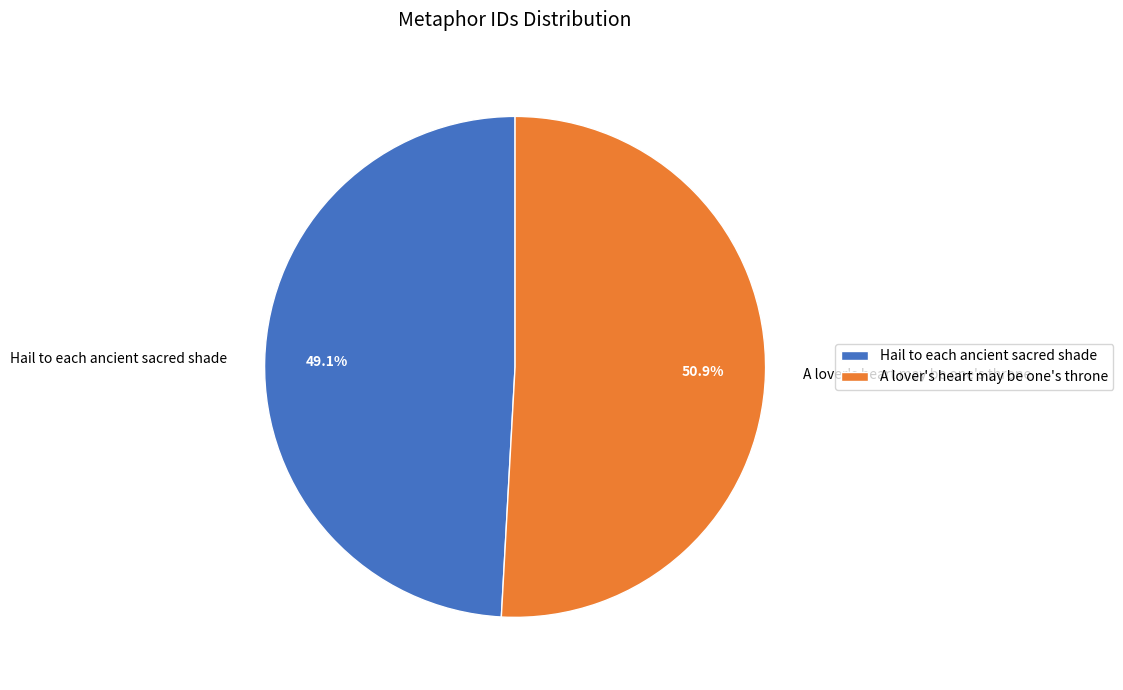

Which has a higher value, A lover's heart may be one's throne or Hail to each ancient sacred shade?

A lover's heart may be one's throne